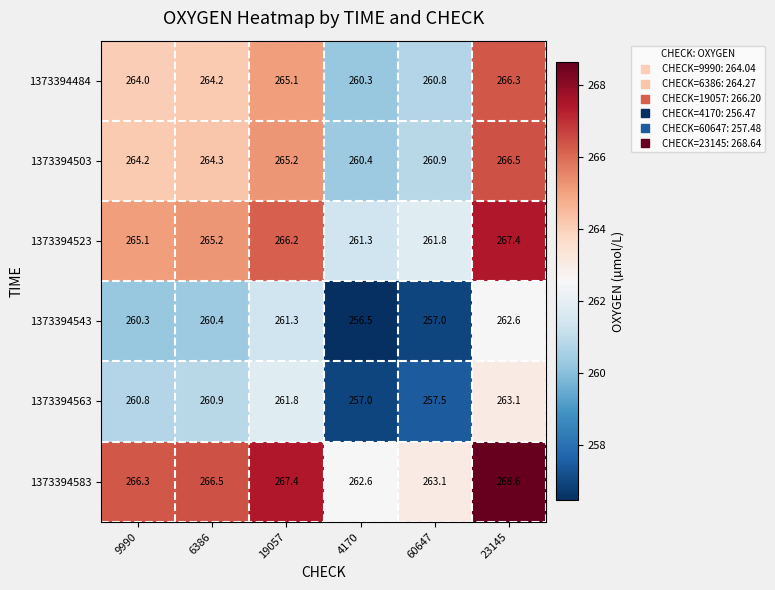

Is it true that 1373394563 equals 260.8 at 9990?

True